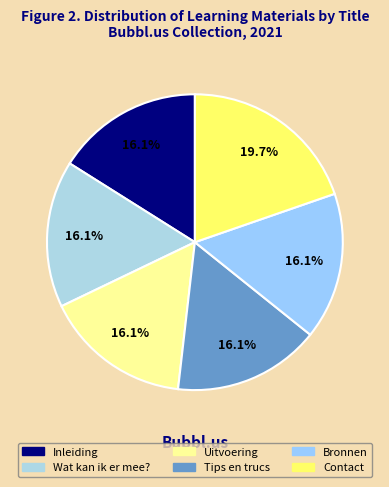

What percentage is NOT represented by Contact?

80.3%